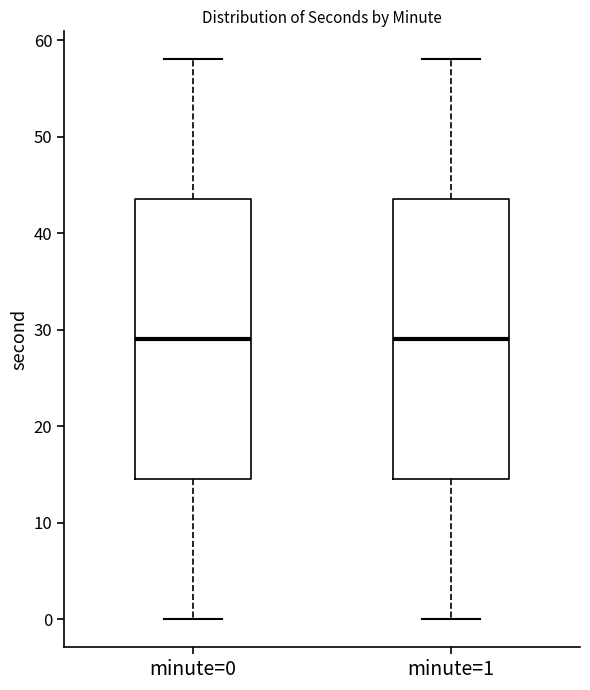

Where does the upper whisker of the box for minute=1 end on the y-axis? The values are not printed on the chart, so give them approximately, as read against the axis.

58